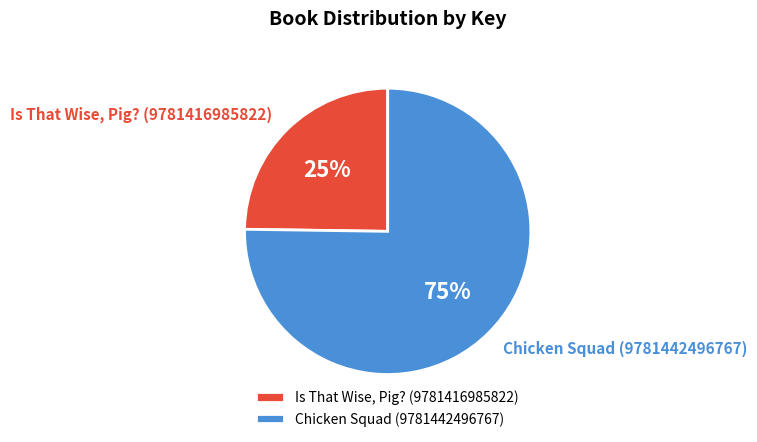

Between Is That Wise, Pig? (9781416985822) and Chicken Squad (9781442496767), which is larger?

Chicken Squad (9781442496767)